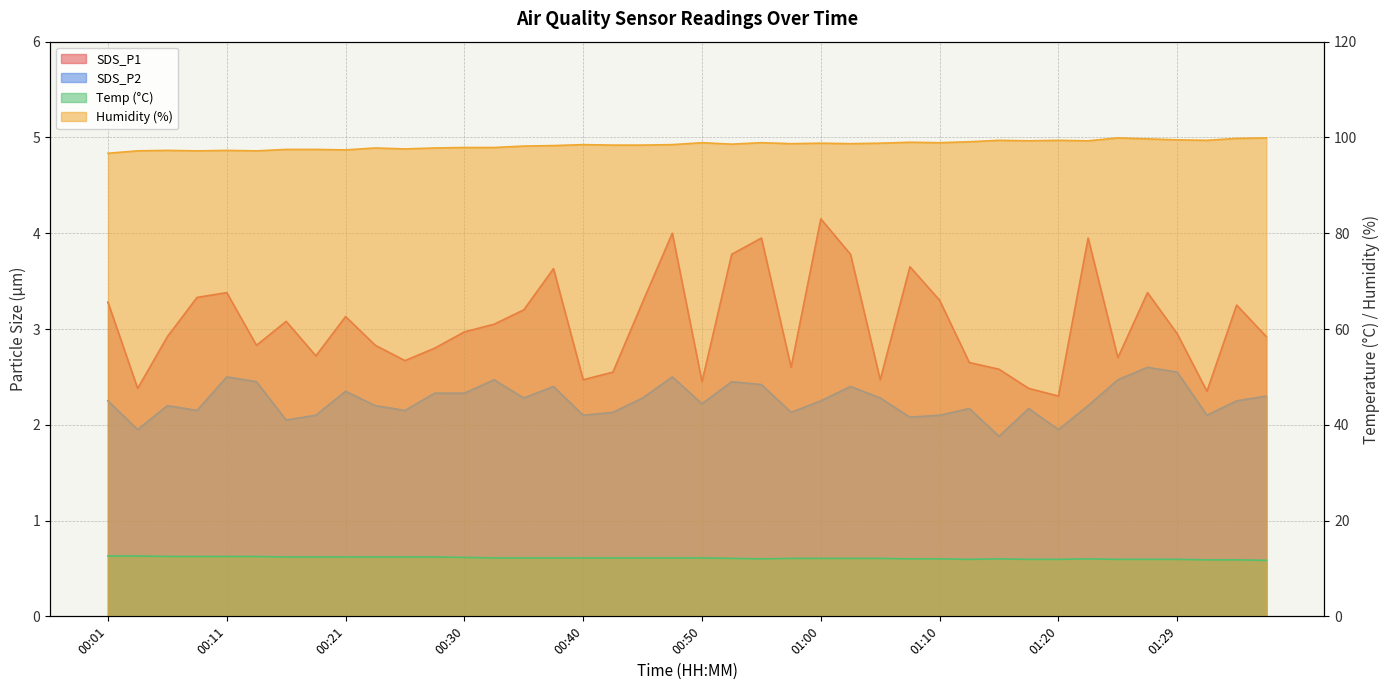

Between 00:08 and 00:11, which series saw the biggest shift?

SDS_P2